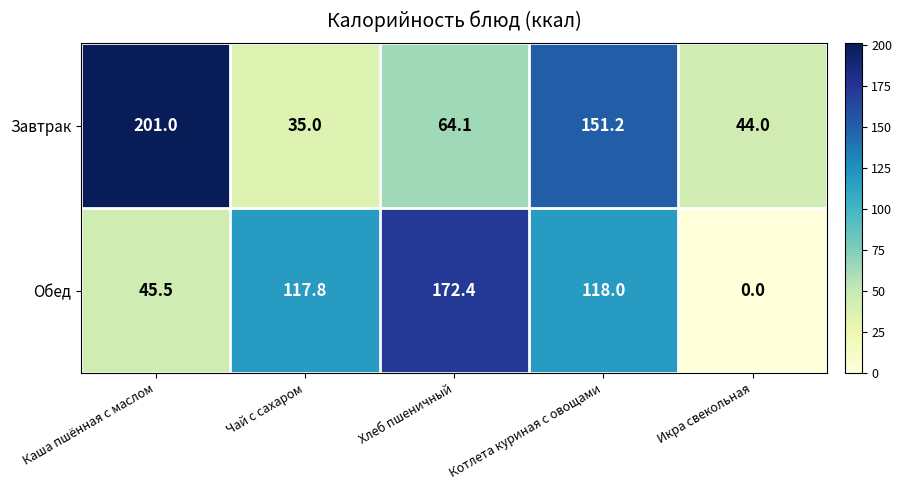

Reading left to right, extract all data points from this chart.

Завтрак: Каша пшённая с маслом=201.0	Чай с сахаром=35.0	Хлеб пшеничный=64.1	Котлета куриная с овощами=151.2	Икра свекольная=44.0
Обед: Каша пшённая с маслом=45.5	Чай с сахаром=117.8	Хлеб пшеничный=172.4	Котлета куриная с овощами=118.0	Икра свекольная=0.0